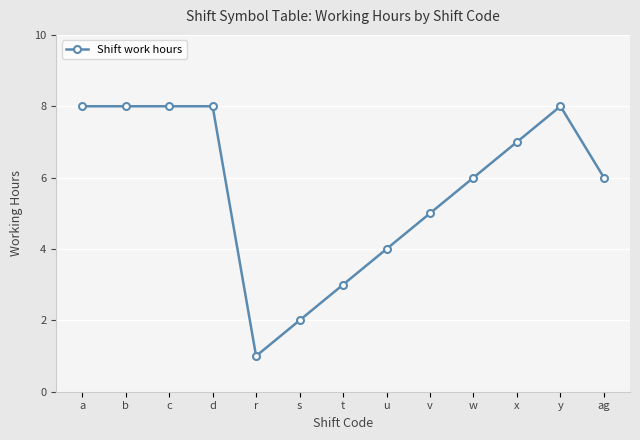

Which category has the lowest value across all series?

r